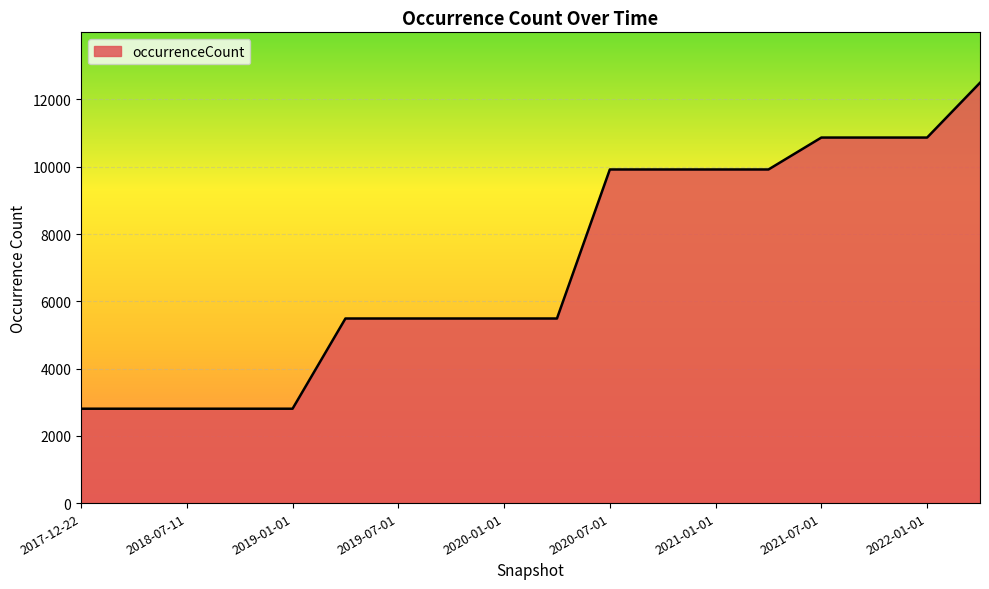

What is the minimum value shown in the chart?

2806